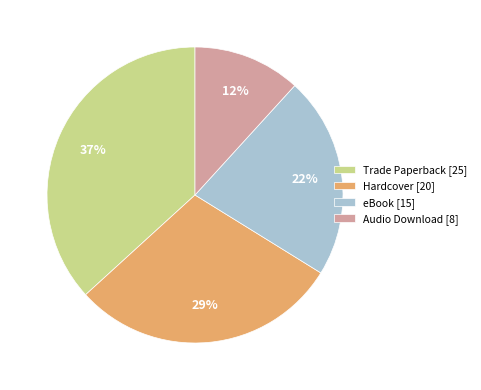

Which category has the biggest portion of the pie?

Trade Paperback